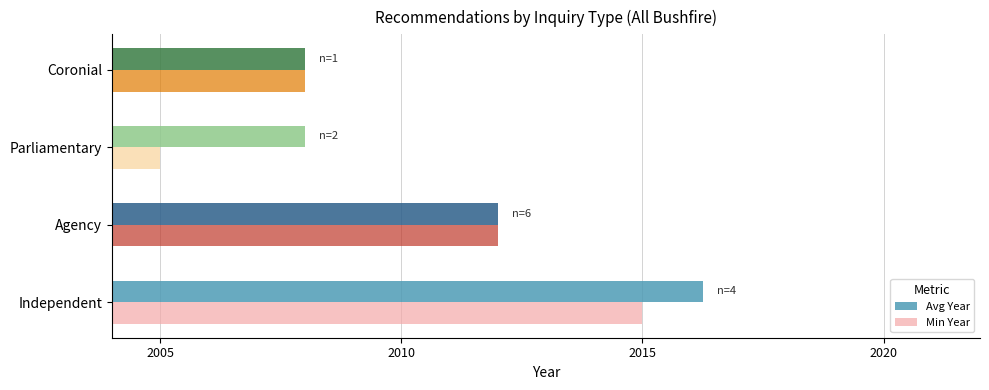

What is the minimum value shown in the chart?

2005.0